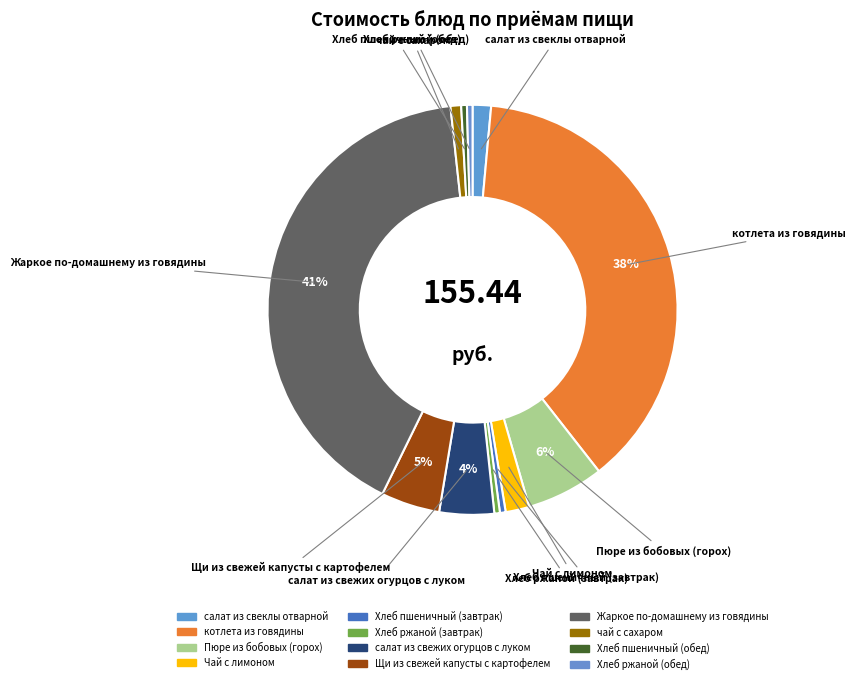

To the nearest percent, what is the combined percentage of Хлеб пшеничный (завтрак) and Пюре из бобовых (горох)?

7%